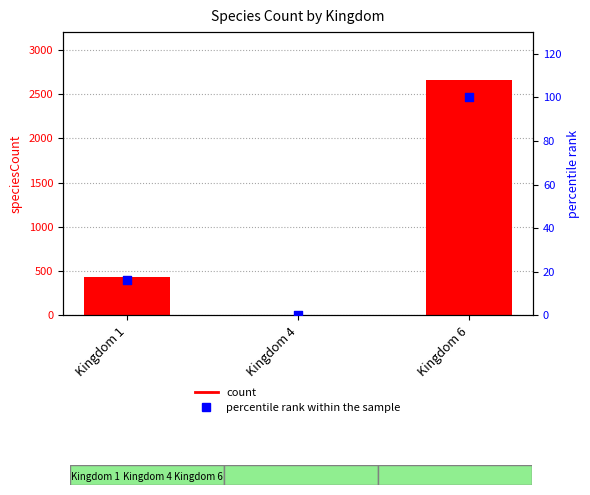

Which series contains the highest Y value?

count